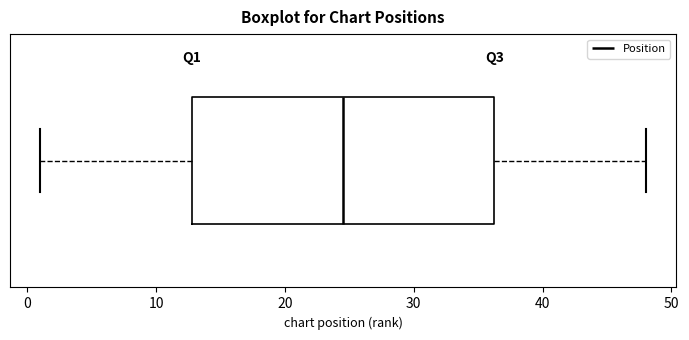

Where does the left whisker of the box end on the x-axis? The values are not printed on the chart, so give them approximately, as read against the axis.

1